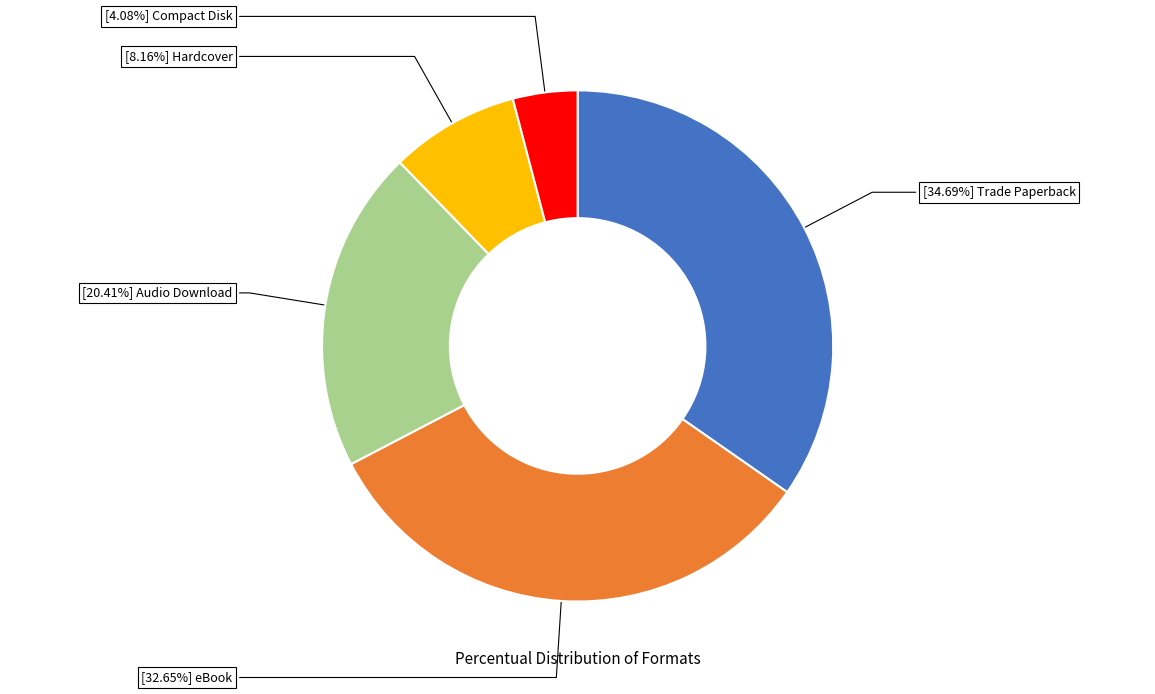

How many slices are in this pie chart?

5